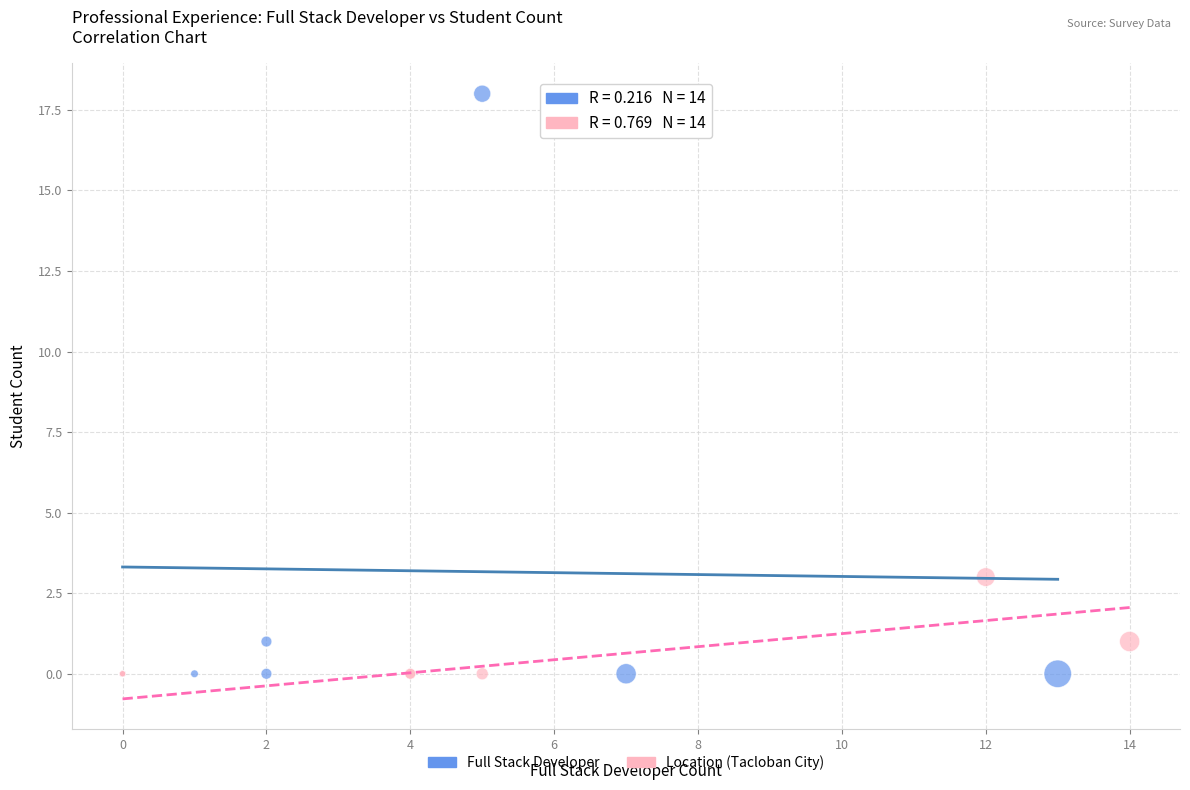

Which series has the widest spread of Y values?

Full Stack Developer